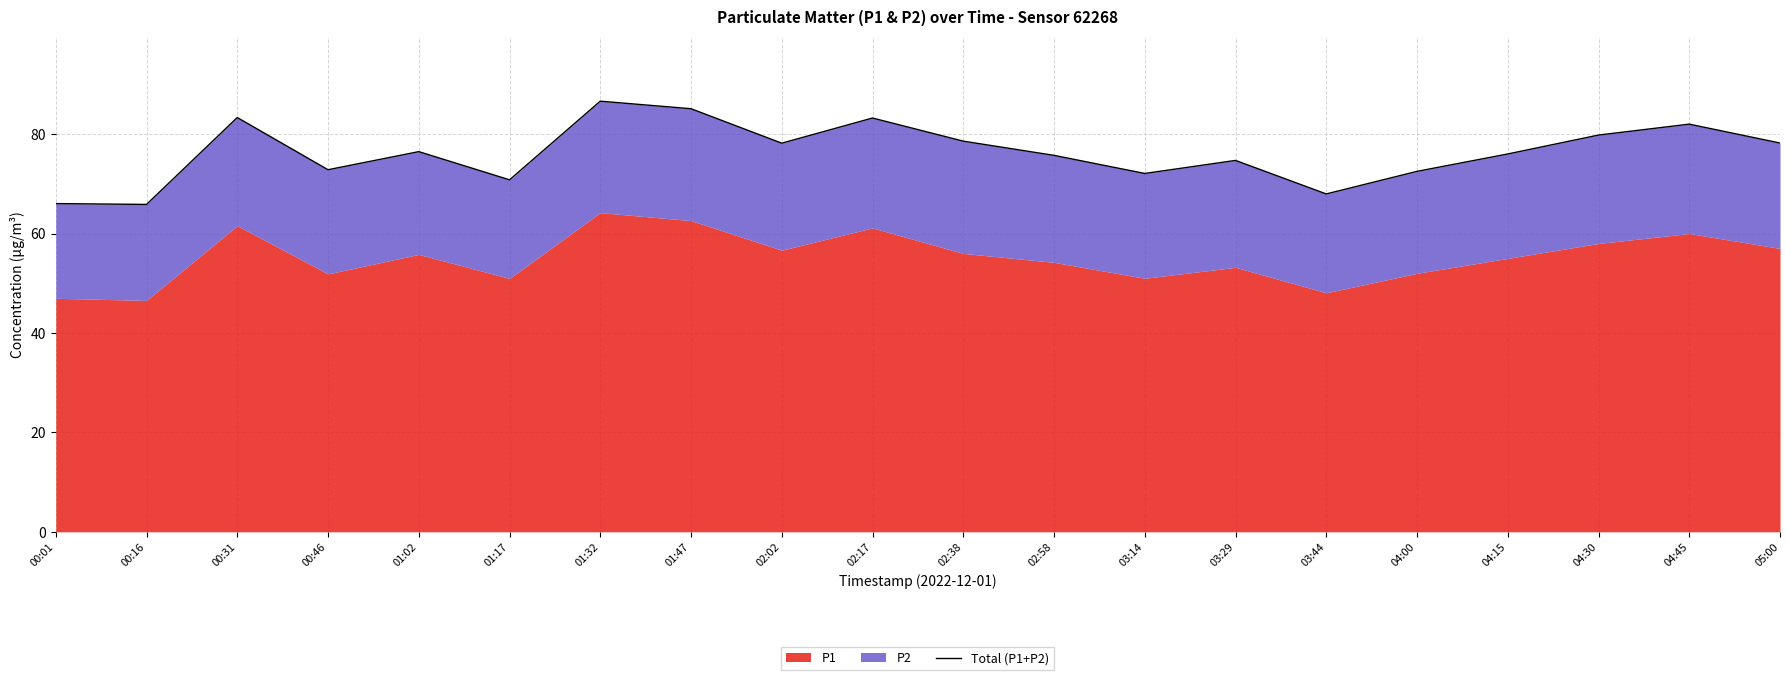

Reading left to right, transcribe all the data shown in this chart.

00:01=66.0	00:16=65.8	00:31=83.3	00:46=72.8	01:02=76.5	01:17=70.8	01:32=86.6	01:47=85.1	02:02=78.2	02:17=83.2	02:38=78.6	02:58=75.7	03:14=72.1	03:29=74.7	03:44=68.0	04:00=72.5	04:15=76.0	04:30=79.8	04:45=82.0	05:00=78.2